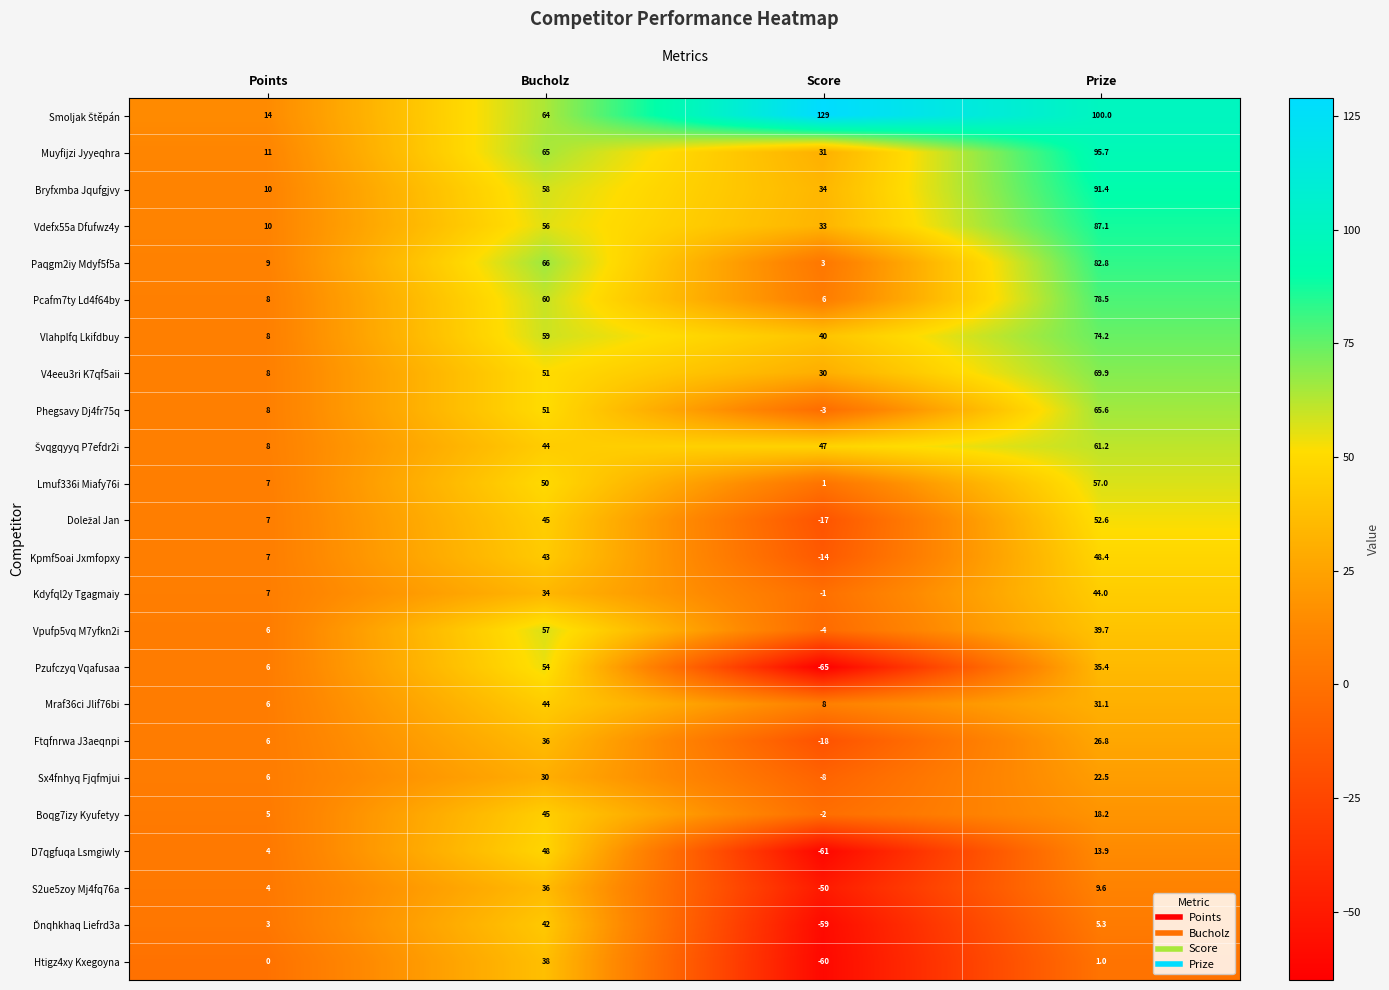

What is the maximum value shown in the chart?

129.0